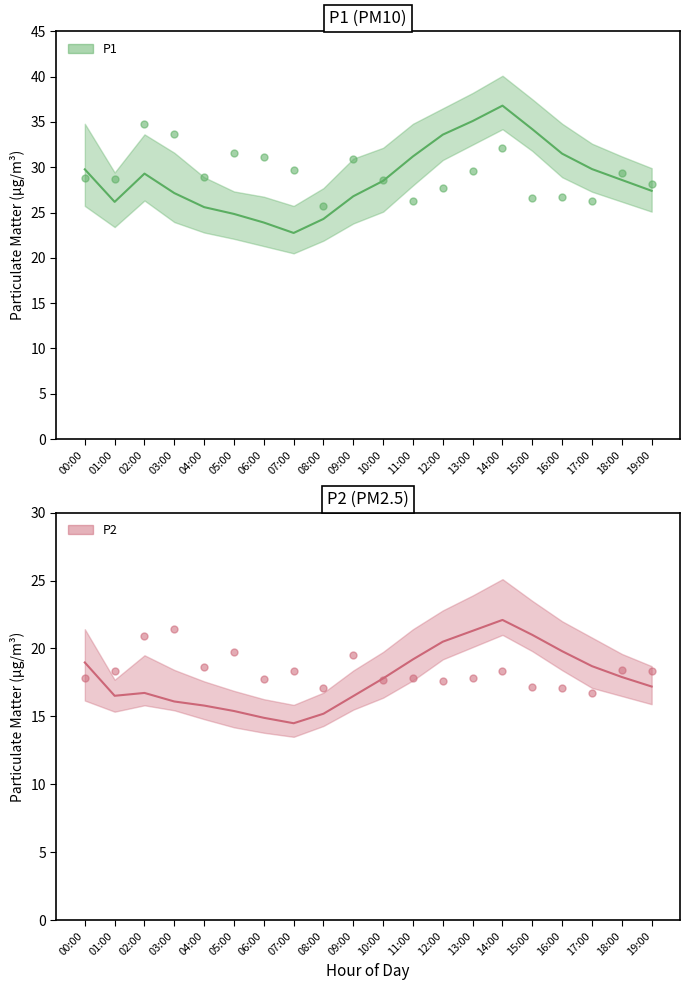

Which series has the widest spread of Y values?

P1 trend